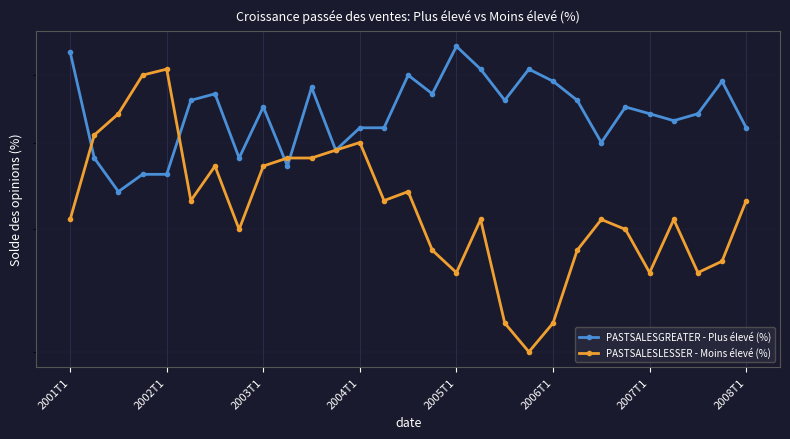

What is the sum of the PASTSALESGREATER - Plus élevé (%) values at 25 and 11?

82